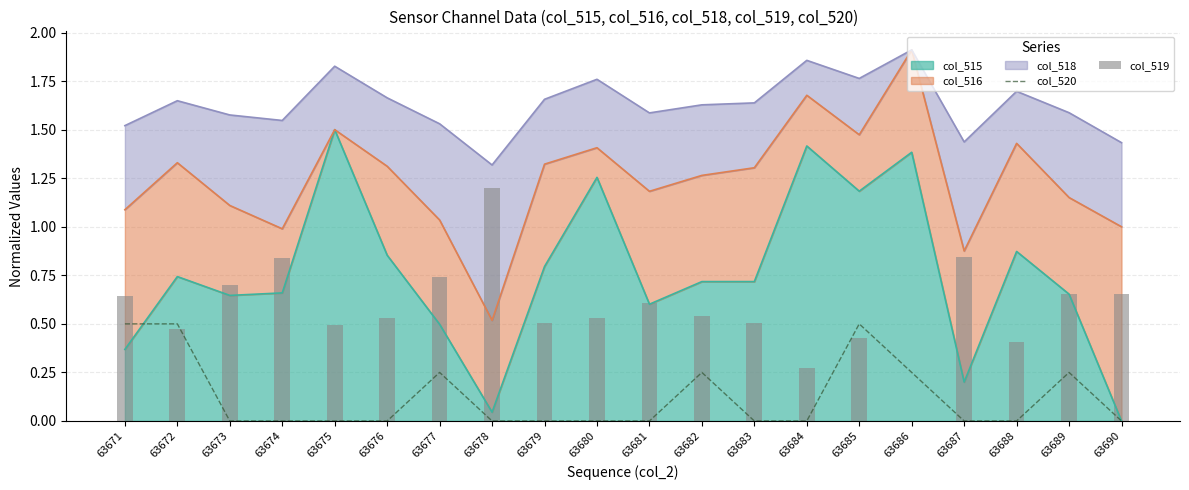

What is the value of the col_519 bar at the 7th from the left?

0.7